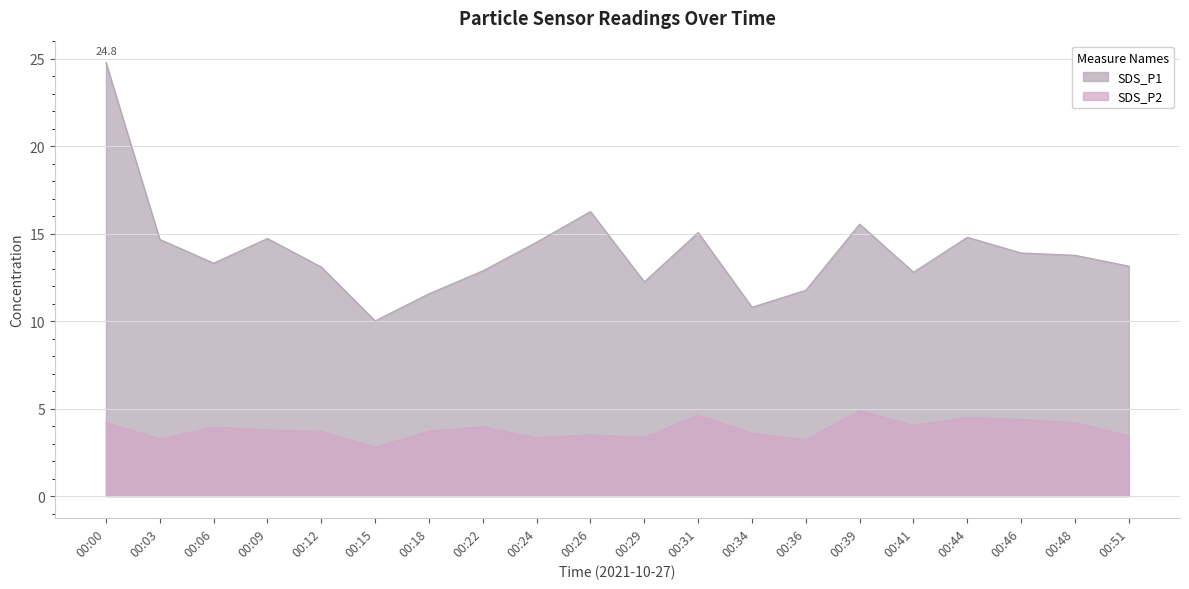

What is the value of the SDS_P2 point at the 2nd from the left?

3.3